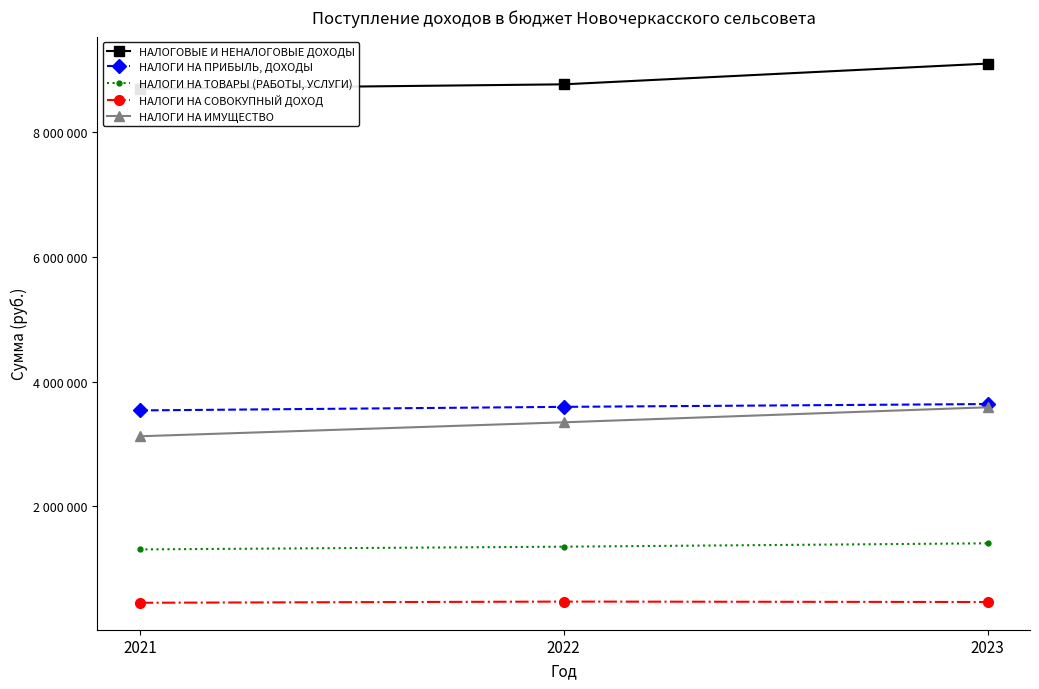

Which has a higher value, 2021 or 2022?

2022